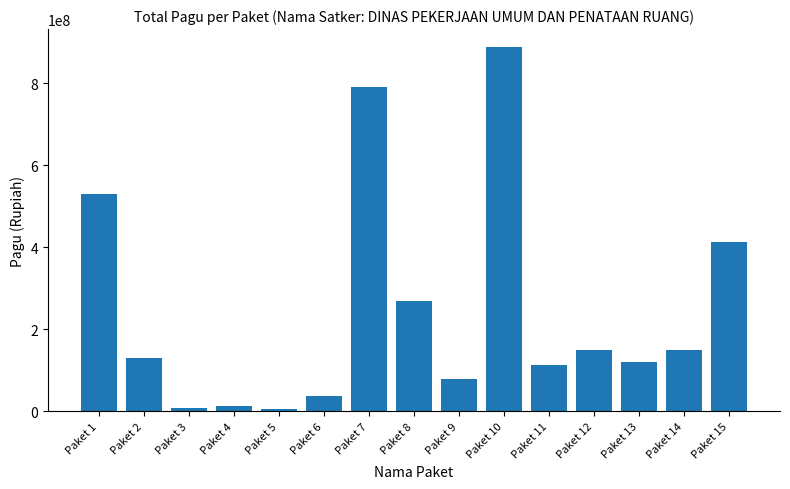

Reading right to left, list all the values displayed in this chart.

Paket 15=412500000	Paket 14=150000000	Paket 13=120000000	Paket 12=150000000	Paket 11=112500000	Paket 10=888158200	Paket 9=79185000	Paket 8=269495000	Paket 7=790763000	Paket 6=37360000	Paket 5=3960000	Paket 4=12645000	Paket 3=8214400	Paket 2=128300000	Paket 1=529578100